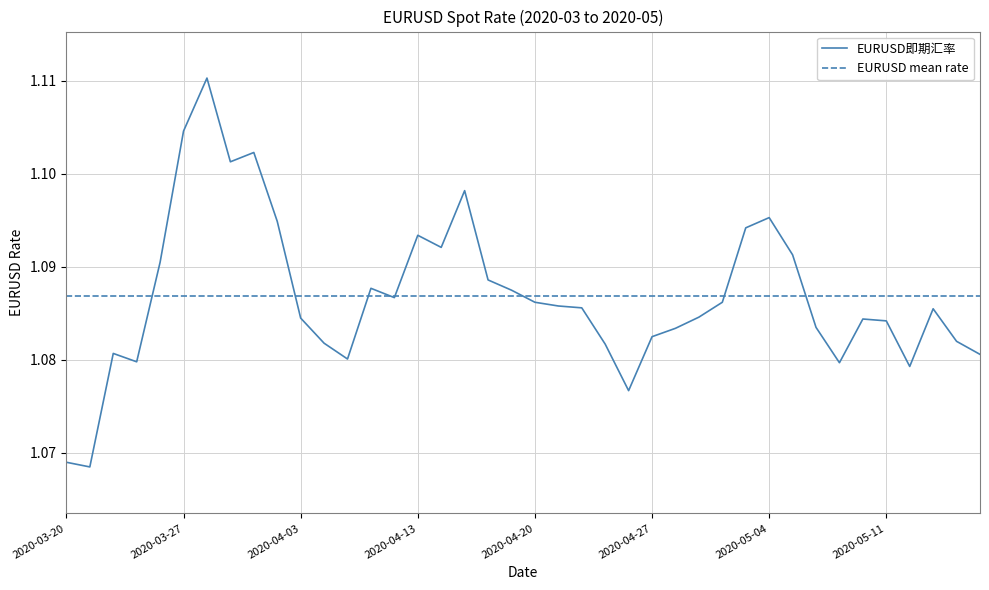

List the series in order of their peak value, highest first.

EURUSD即期汇率, EURUSD mean rate